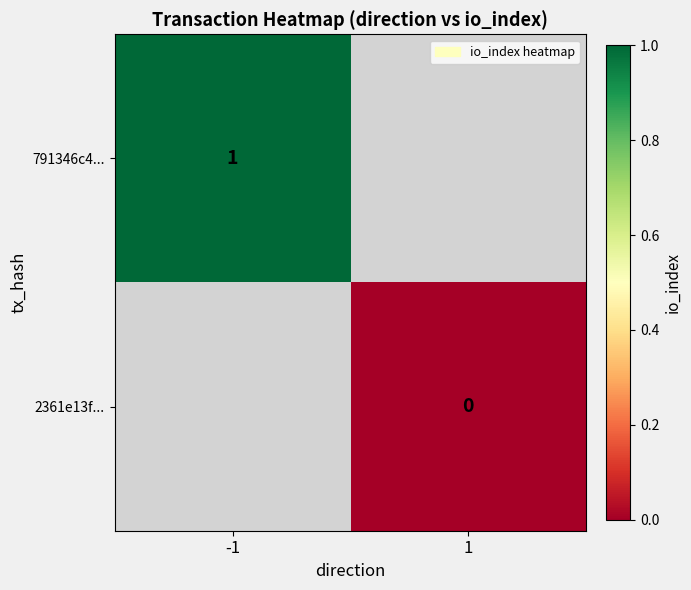

How many data points does each series have?

2